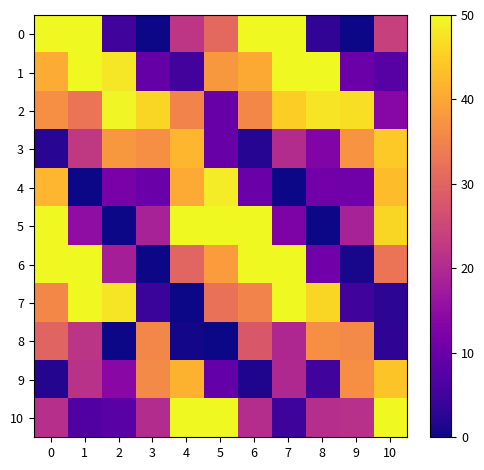

At which category does the chart reach its minimum across all series?

3